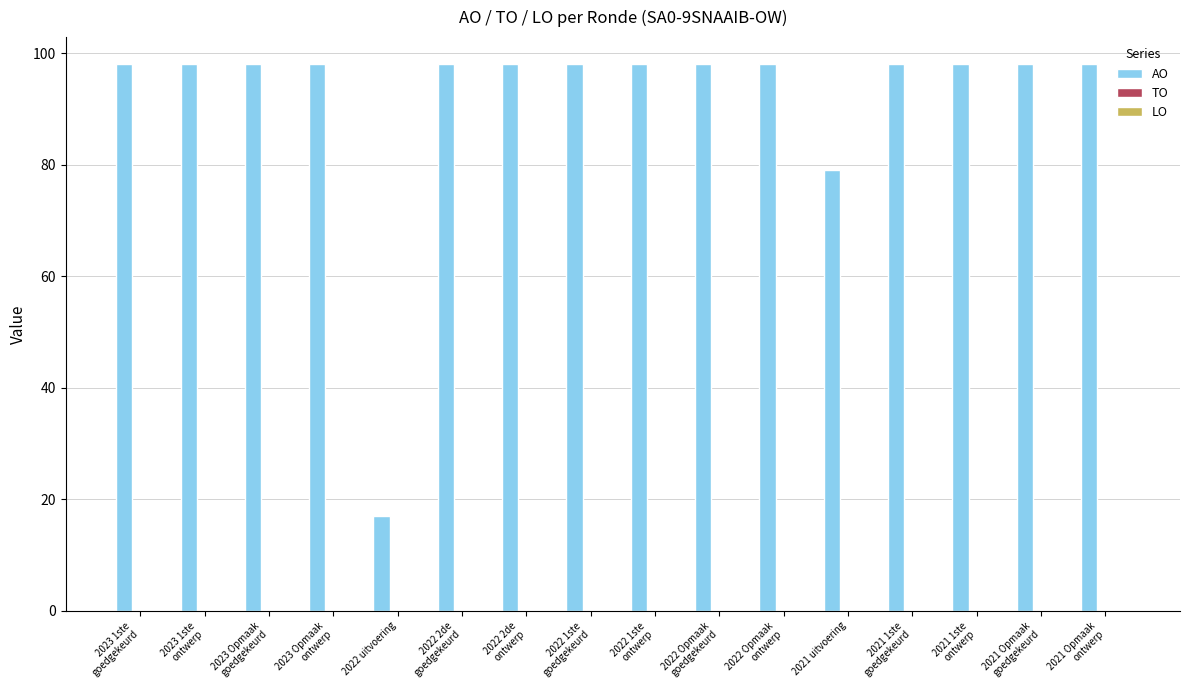

Which label corresponds to the smallest value in the chart?

2022 uitvoering